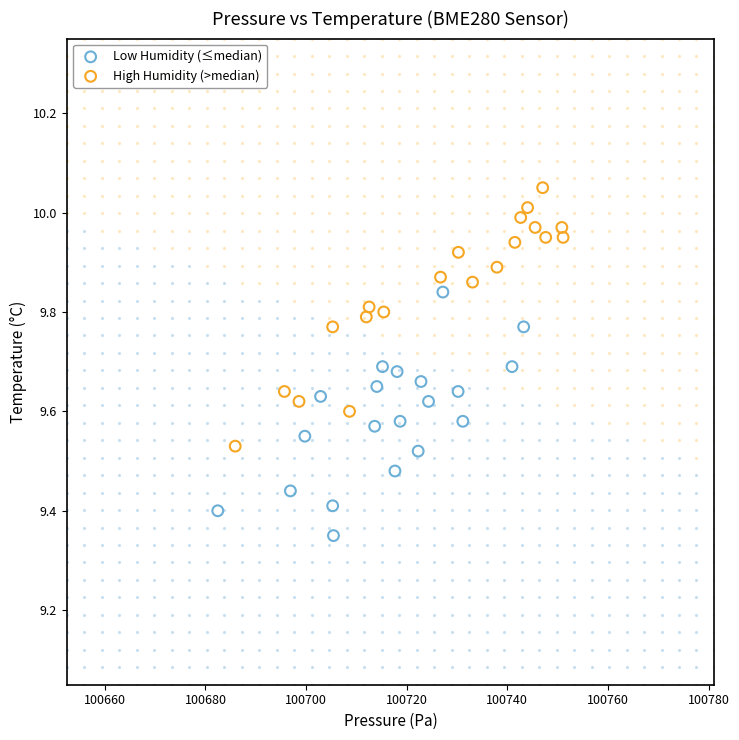

Which series reaches the maximum Y coordinate?

High Humidity (>median)